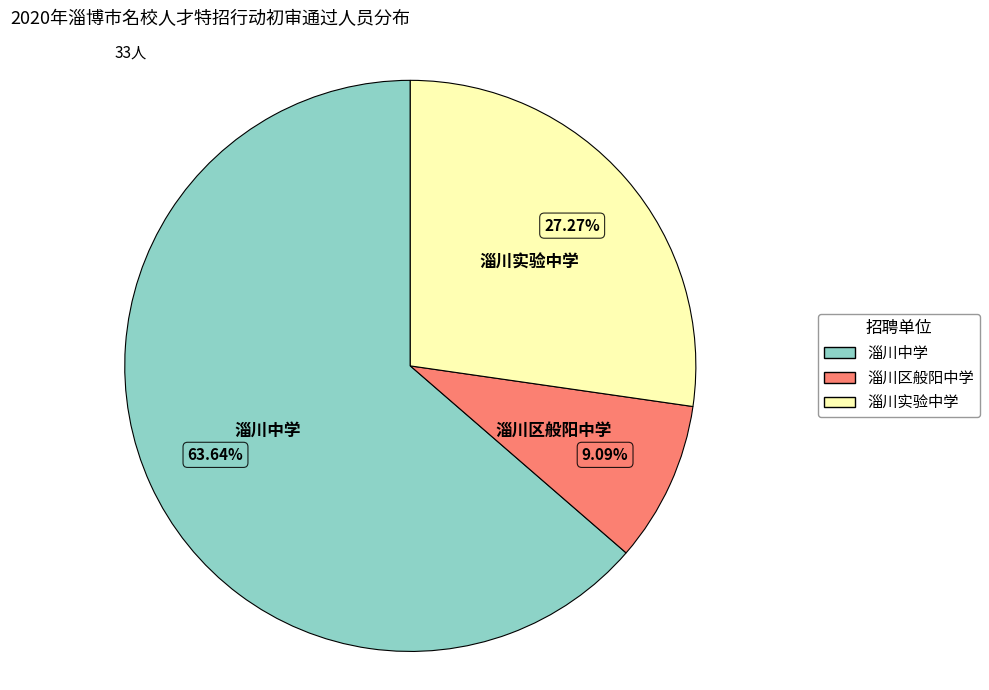

To the nearest percent, what portion does 淄川区般阳中学 represent?

9%